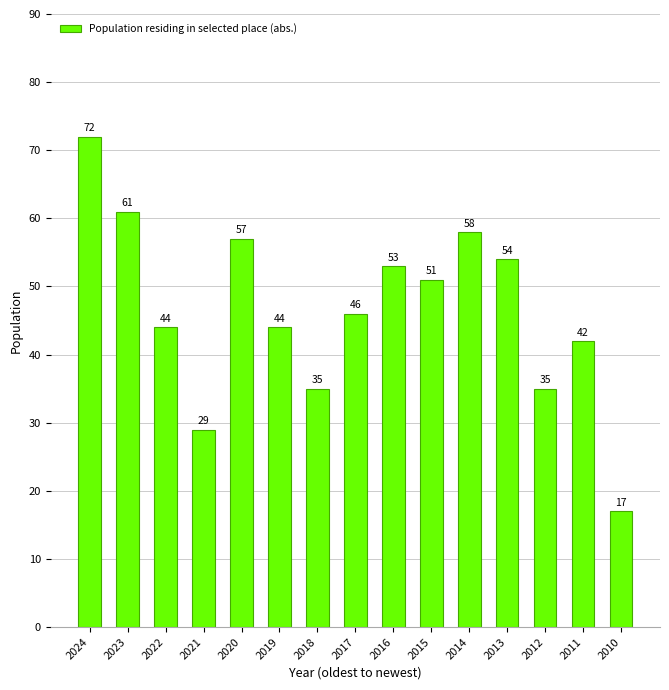

What is the value of the 14th bar from the left?

42